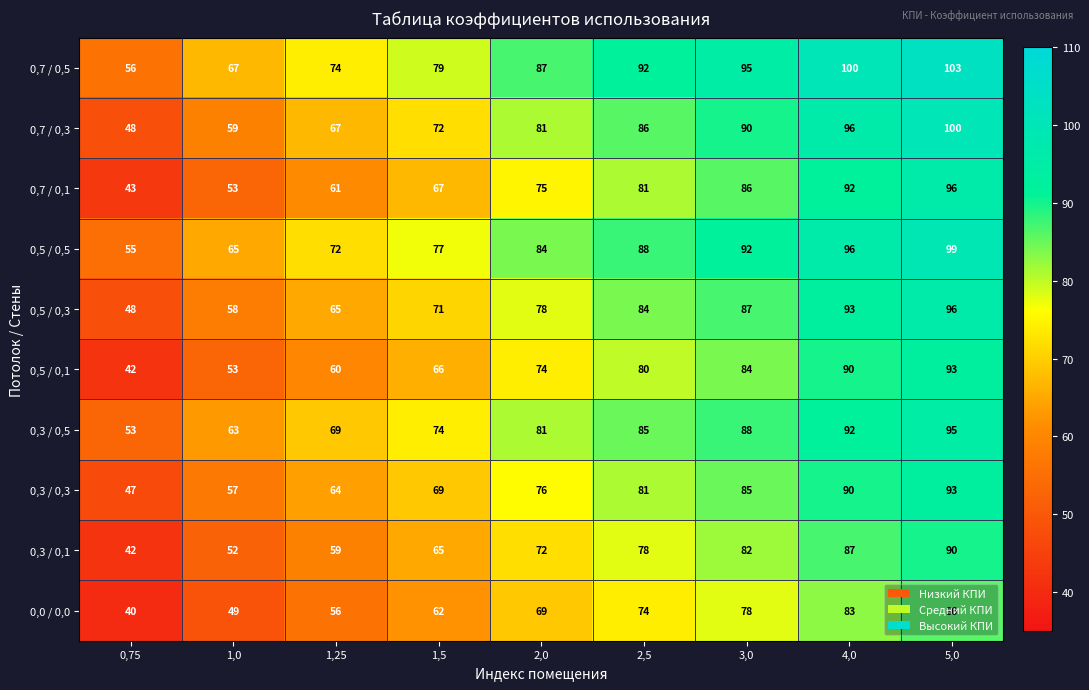

True or false: 0,3 / 0,1 has a value of 32 at 3,0.

False